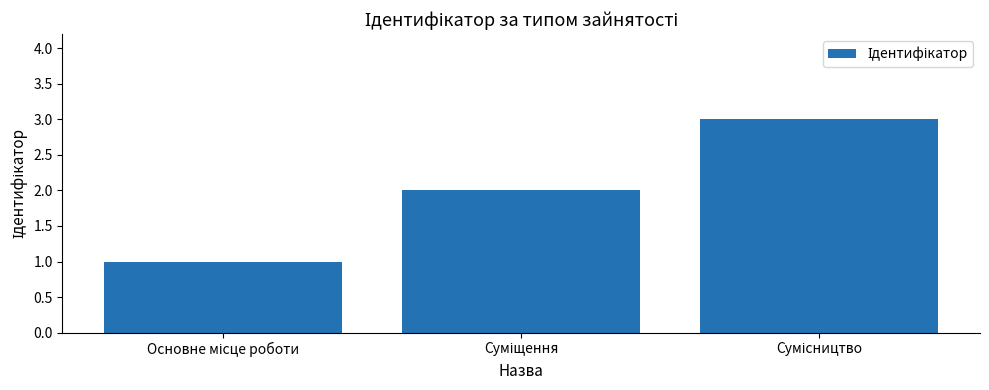

What is the maximum value shown in the chart?

3